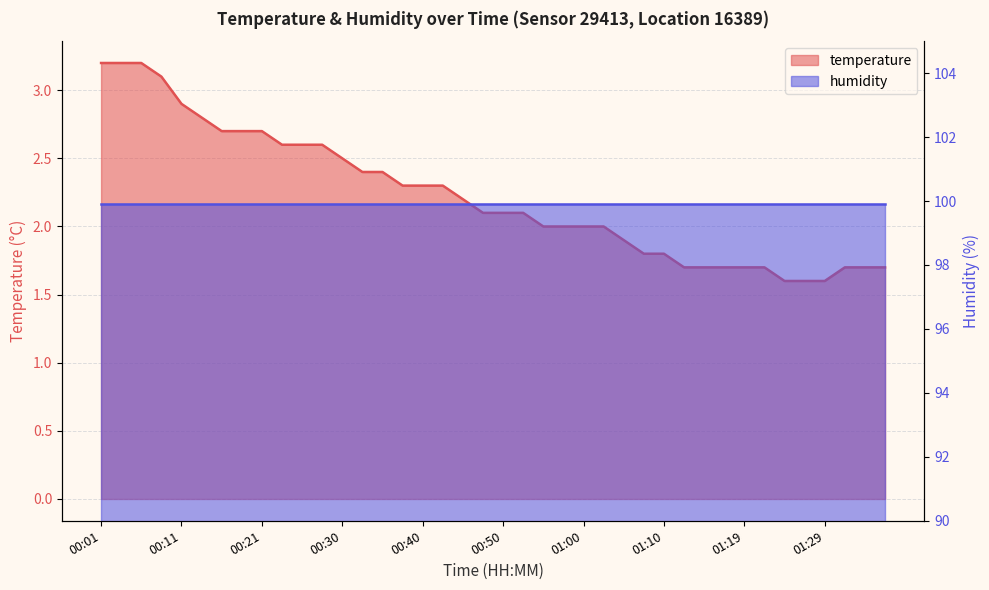

Is it true that the value at 01:31 is 1.7?

True